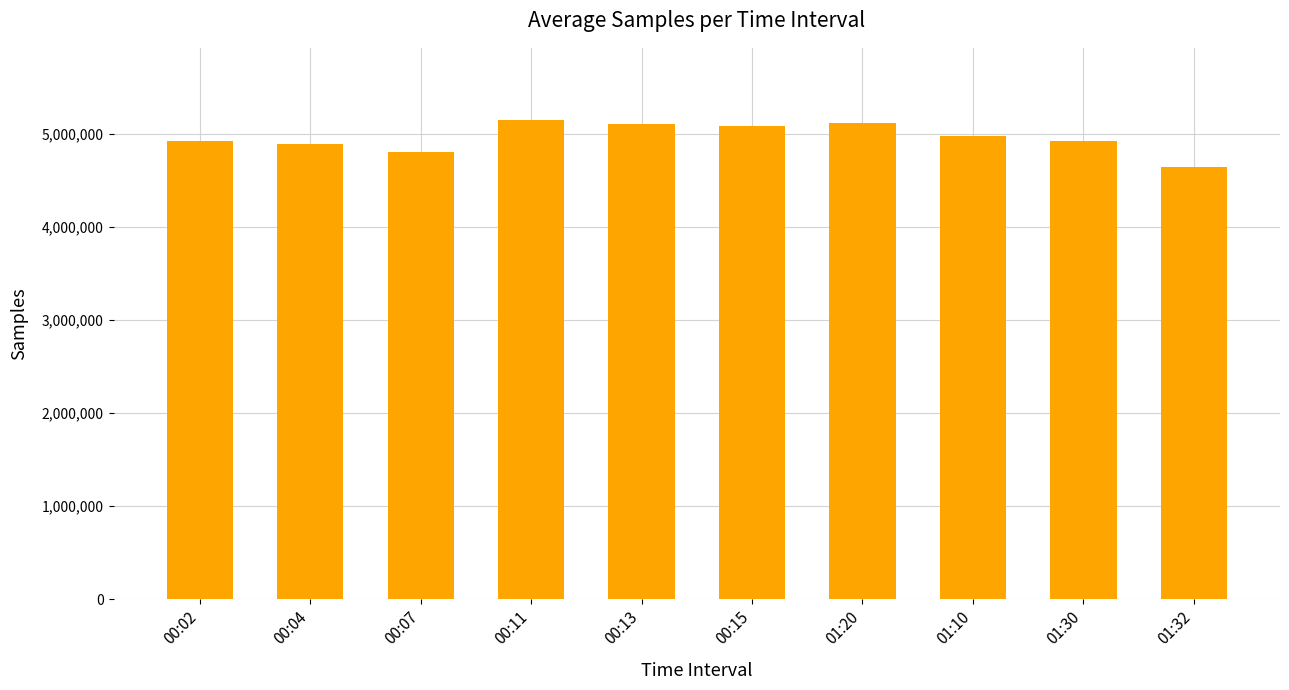

What is the maximum value shown in the chart?

5149740